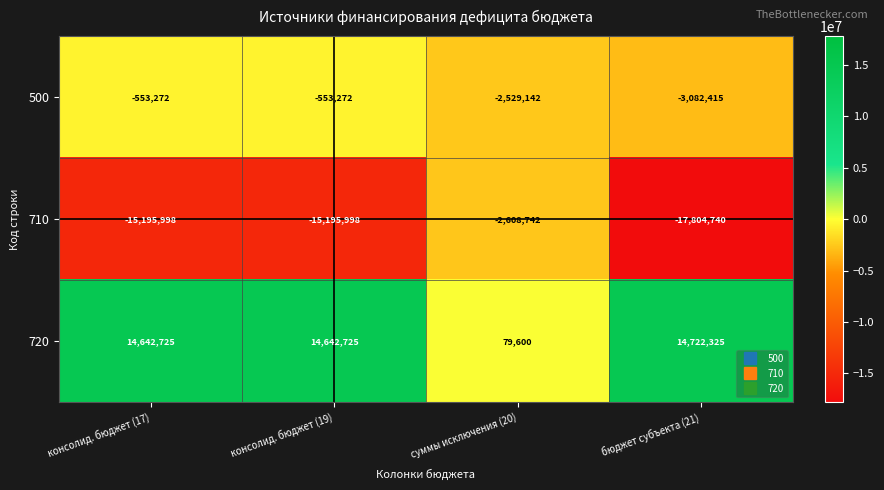

List the series in order of their peak value, highest first.

720, 500, 710